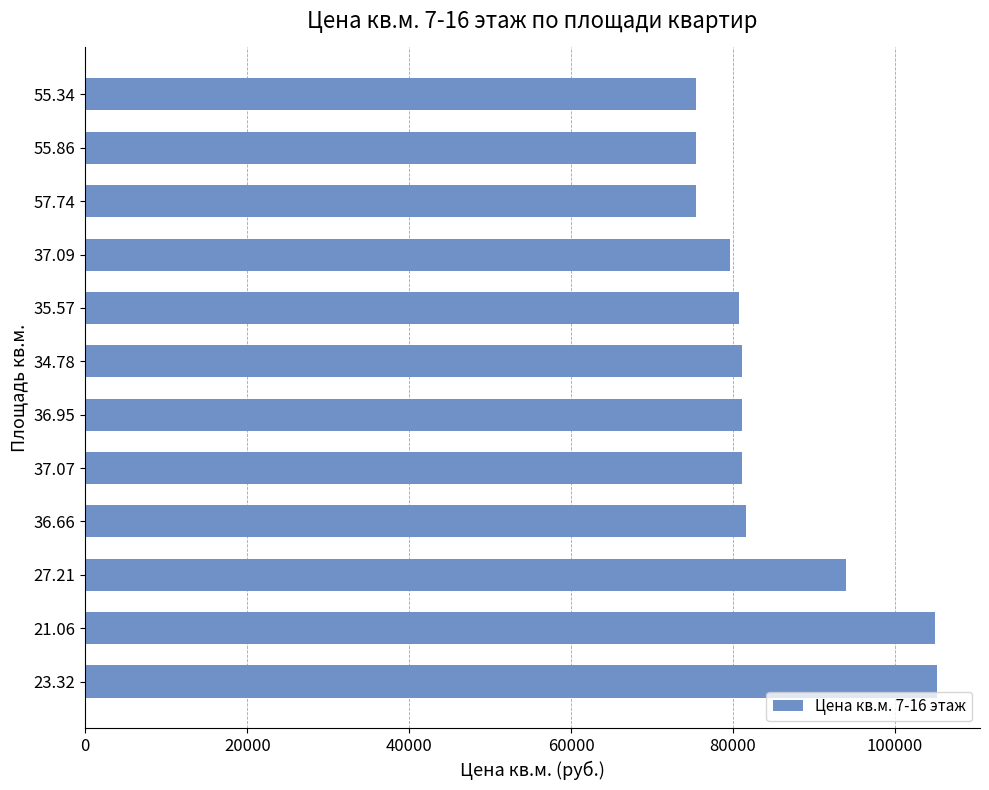

The value at 57.74 is 133519. True or false?

False